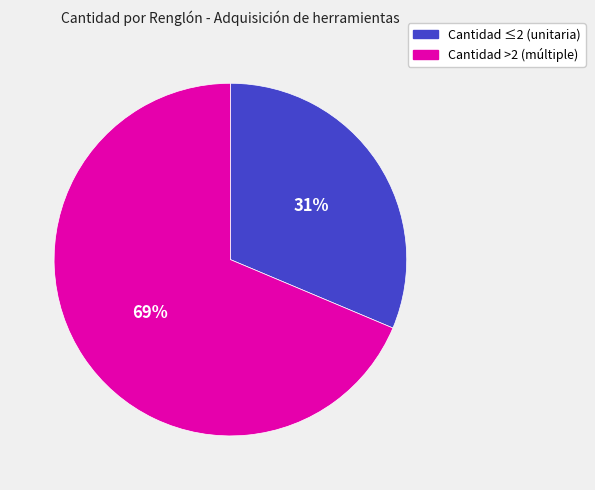

To the nearest percent, what is the average slice percentage?

50%